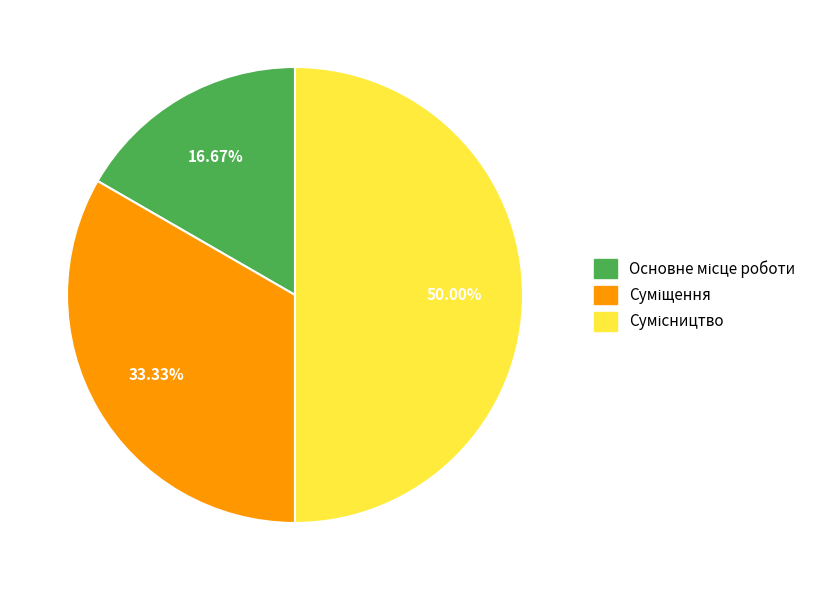

Combined, do Сумісництво and Суміщення account for over 50%?

Yes